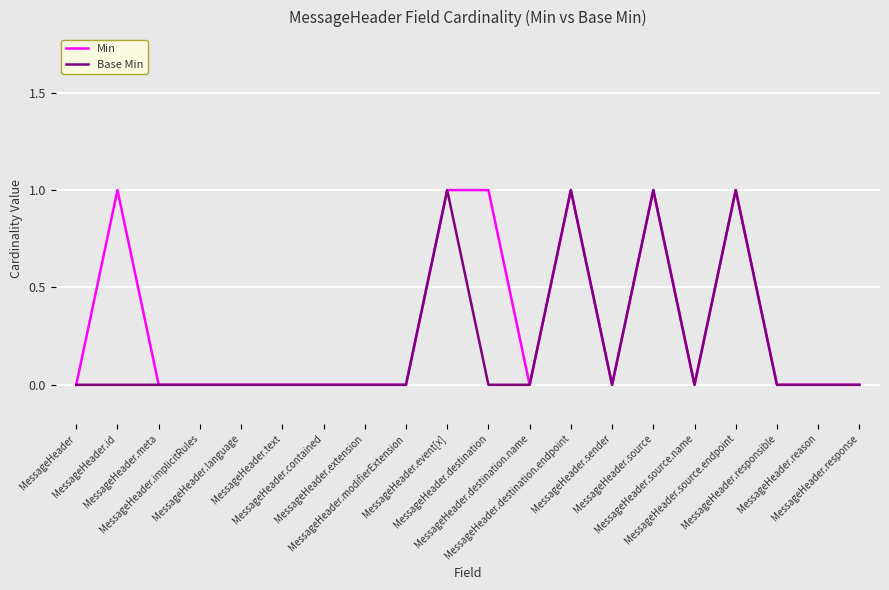

Reading right to left, extract all data points from this chart.

Min: 0	0	0	1	0	1	0	1	0	1	1	0	0	0	0	0	0	0	1	0
Base Min: 0	0	0	1	0	1	0	1	0	0	1	0	0	0	0	0	0	0	0	0